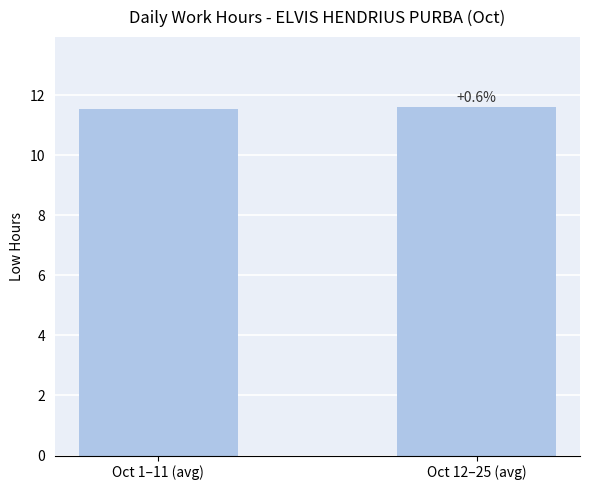

What is the difference between the values at Oct 12–25 (avg) and Oct 1–11 (avg)?

0.1